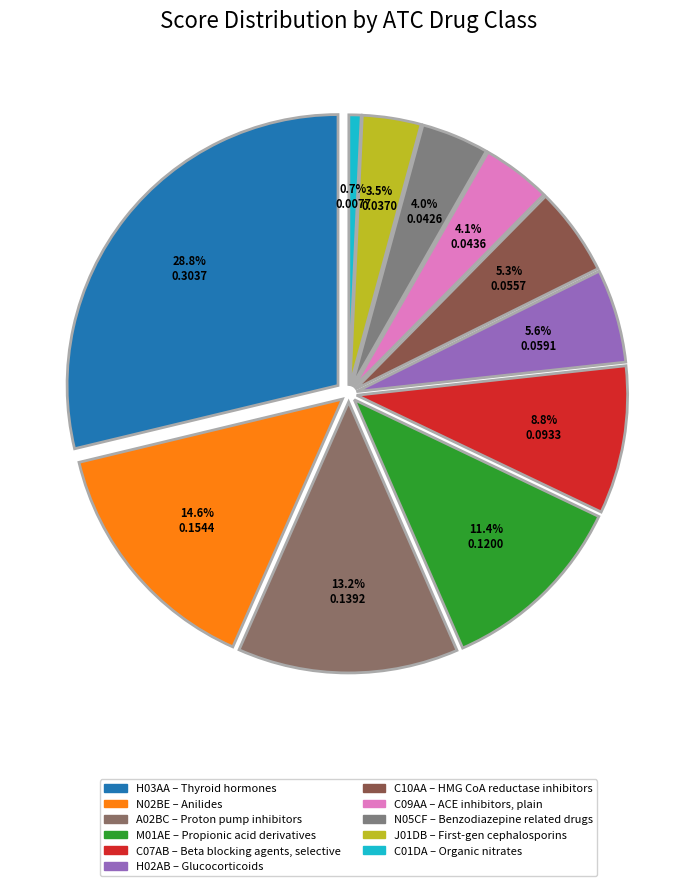

Which slice is the smallest?

C01DA